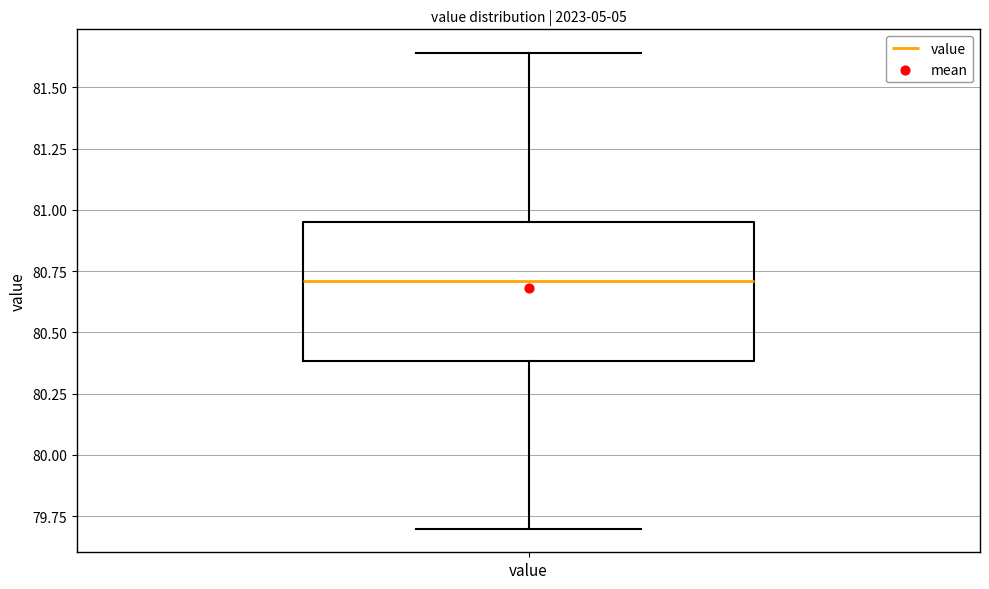

Where is the upper edge of the box for value on the y-axis? The values are not printed on the chart, so give them approximately, as read against the axis.

80.95